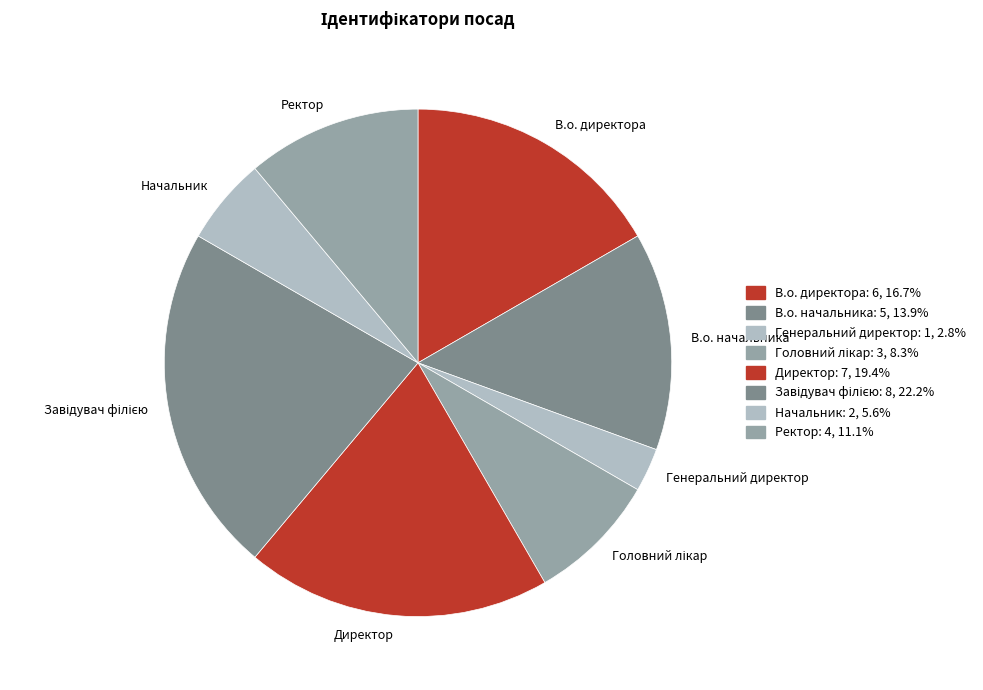

Do Начальник and В.о. начальника together represent more than half of the pie?

No